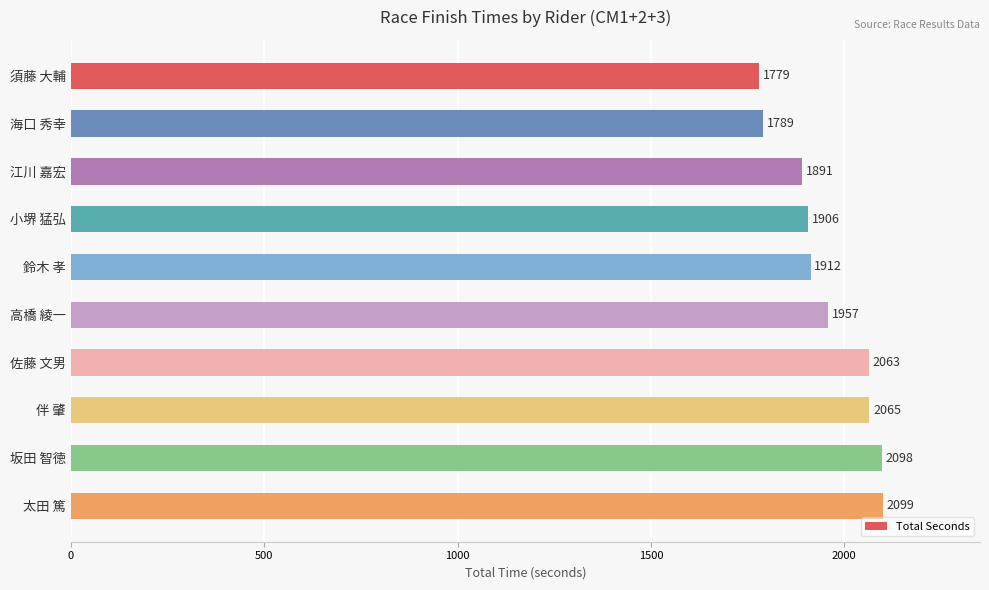

Rank the categories by value from highest to lowest.

太田 篤, 坂田 智徳, 伴 肇, 佐藤 文男, 高橋 綾一, 鈴木 孝, 小堺 猛弘, 江川 嘉宏, 海口 秀幸, 須藤 大輔